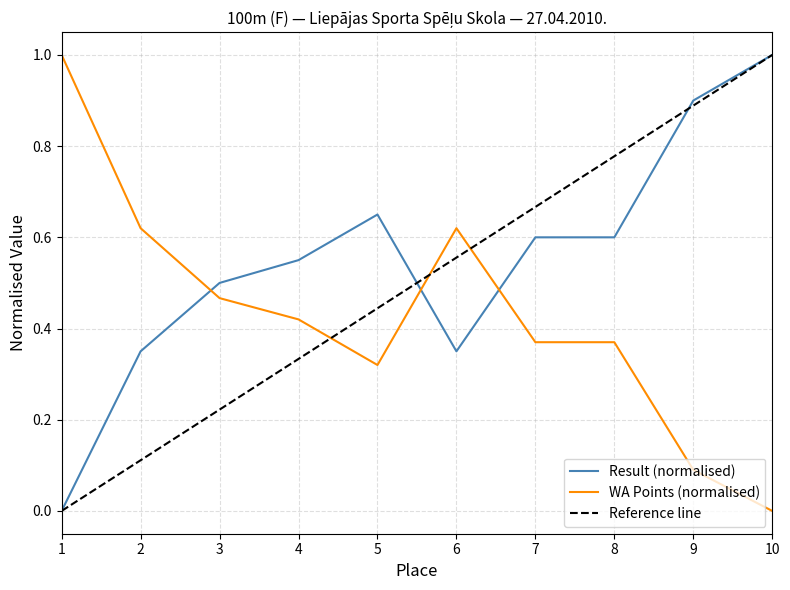

What is the maximum value for Result (normalised)?

1.0